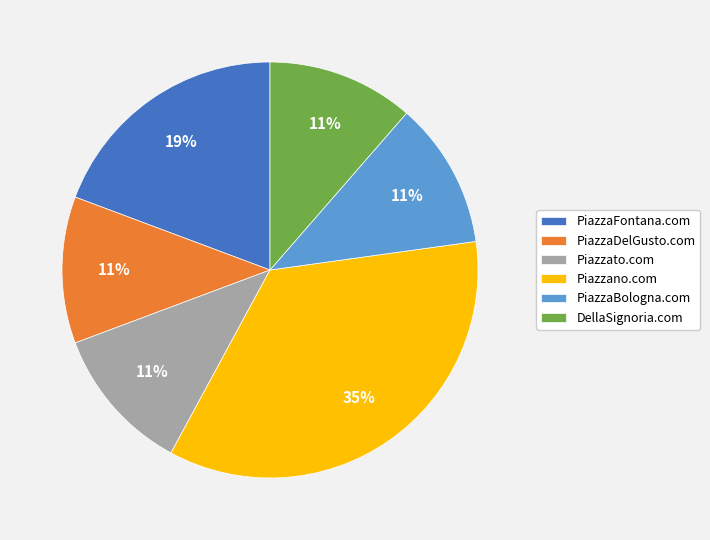

Which slice is the largest?

Piazzano.com